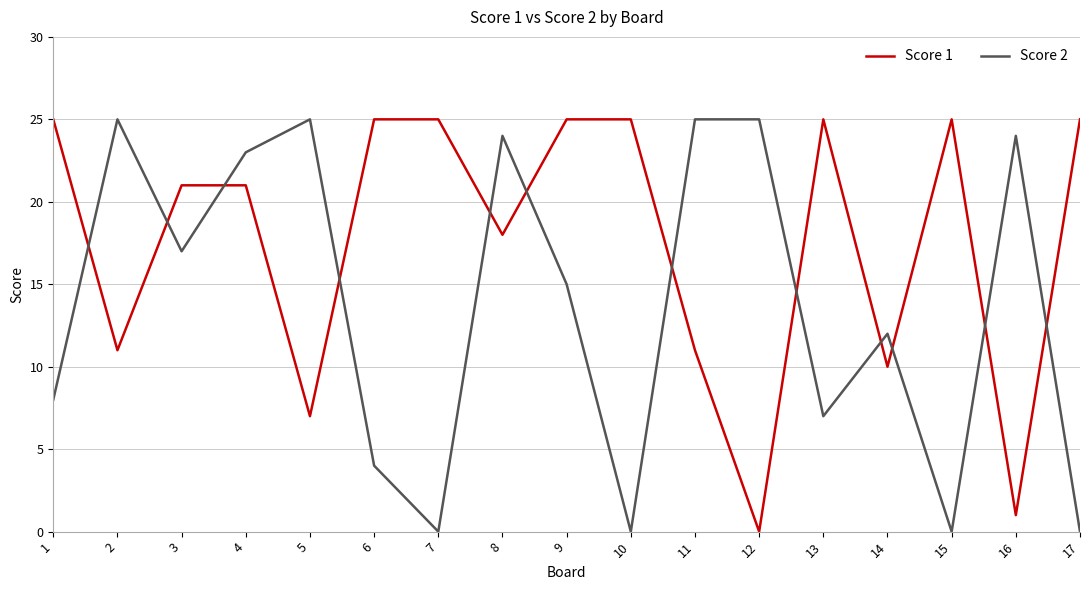

What is the spread (max minus min) of values at 15?

25